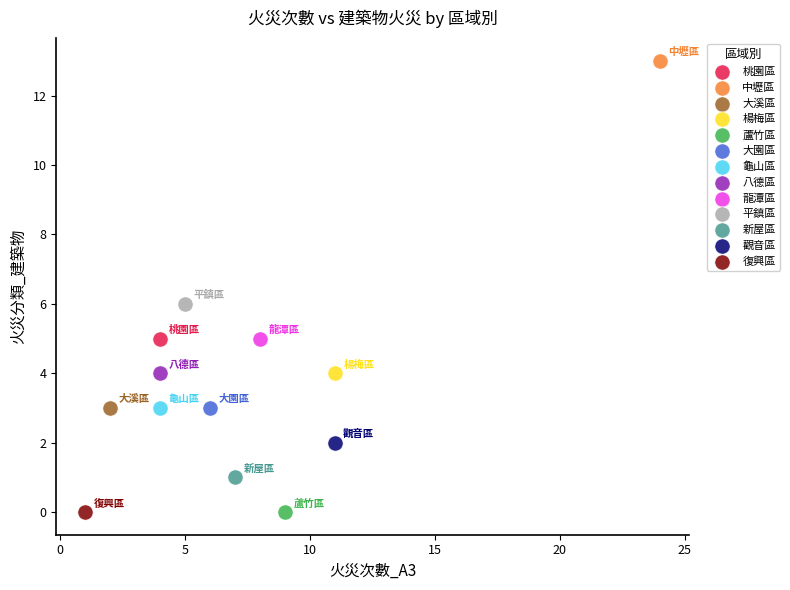

What are all the series names shown in the legend?

桃園區, 中壢區, 大溪區, 楊梅區, 蘆竹區, 大園區, 龜山區, 八德區, 龍潭區, 平鎮區, 新屋區, 觀音區, 復興區